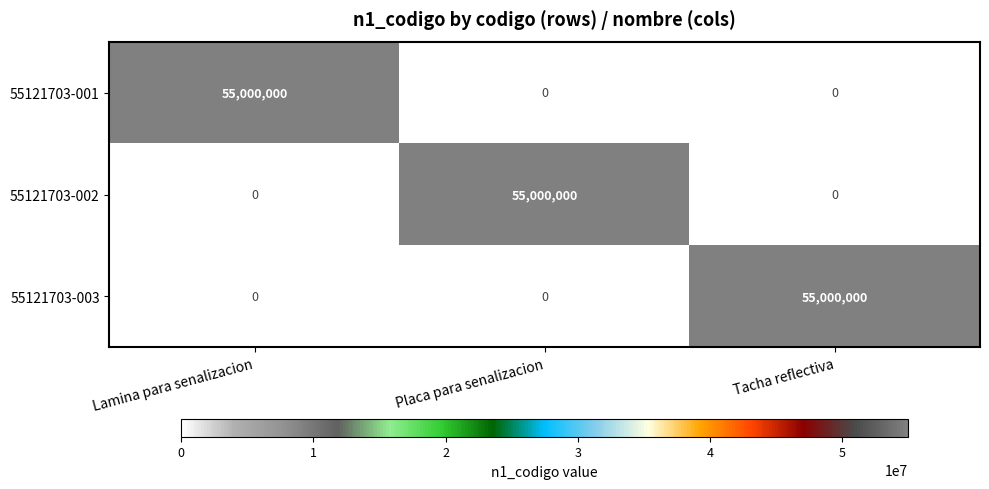

At how many categories does at least one series exceed 3305799?

3